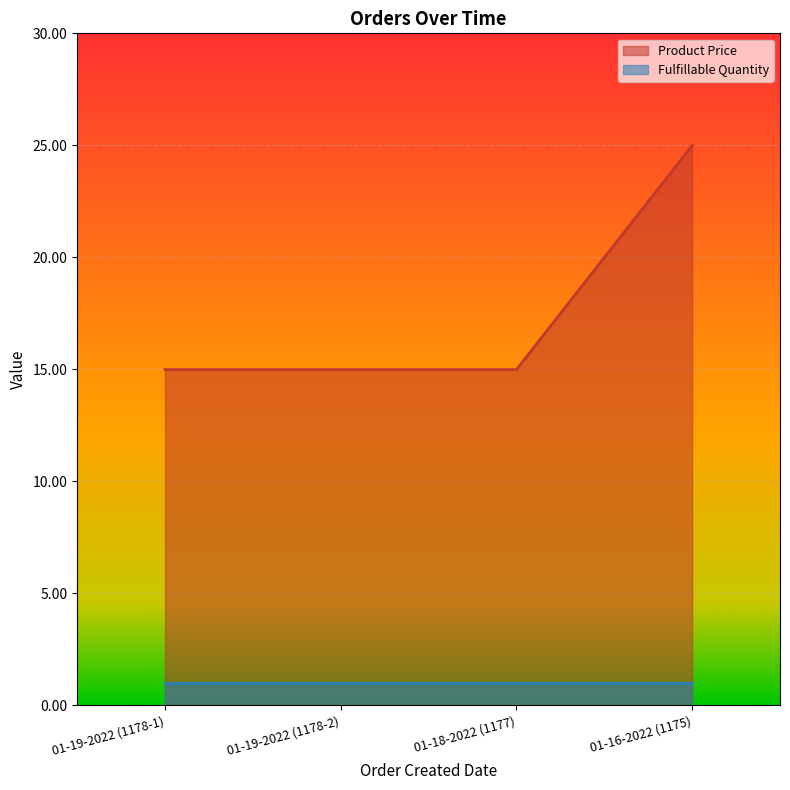

Which category has the highest value across all series?

01-16-2022 (1175)